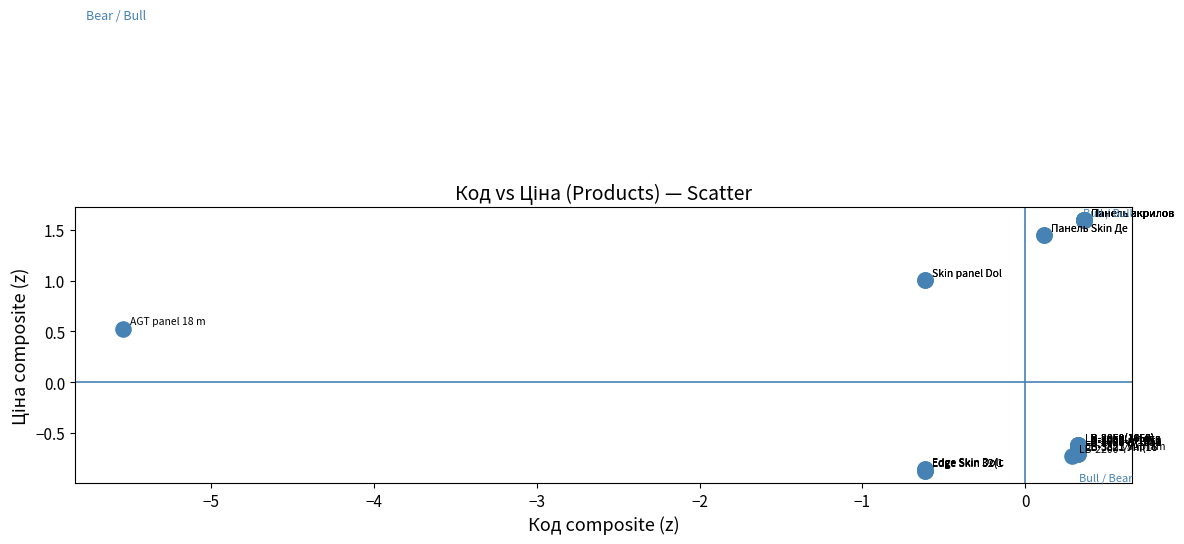

What Y value in the scatter plot is closest to 0?

0.5